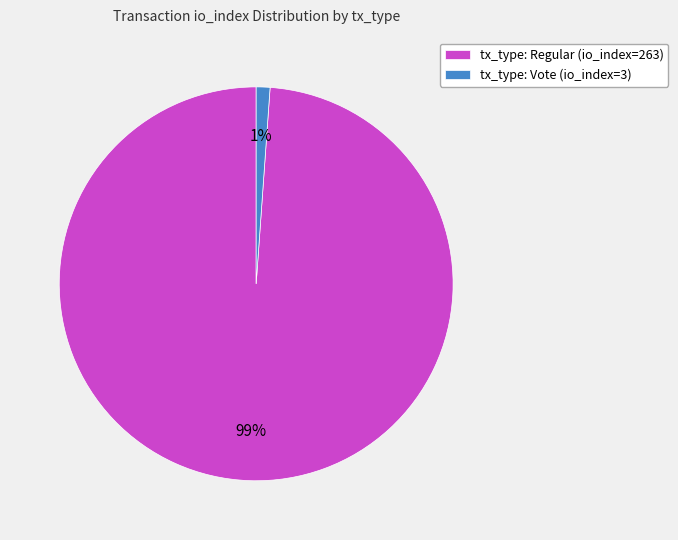

To the nearest percent, what is the average slice percentage?

50%